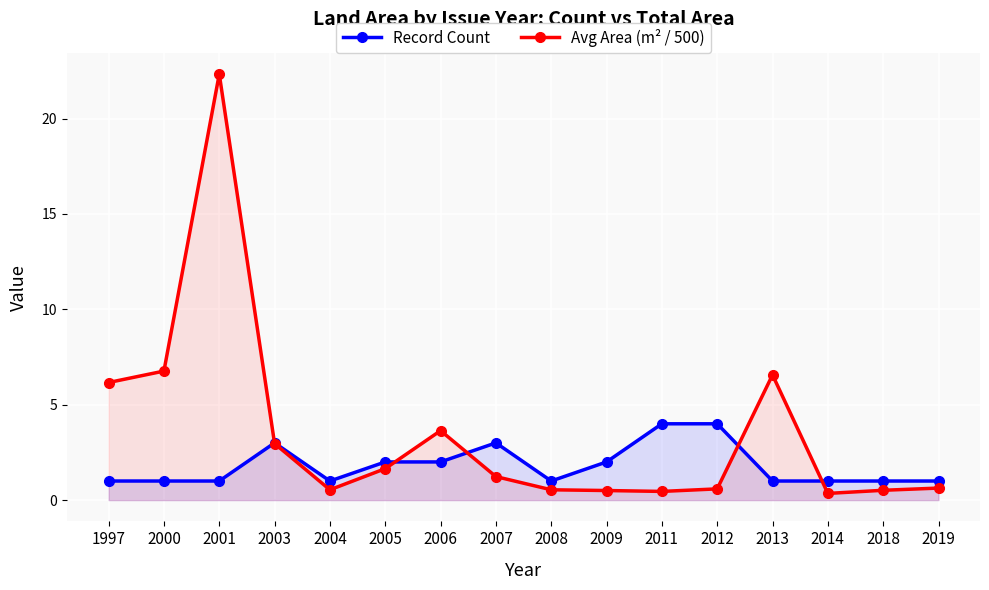

How many intersections are there between Avg Area (m² / 500) and Record Count?

5